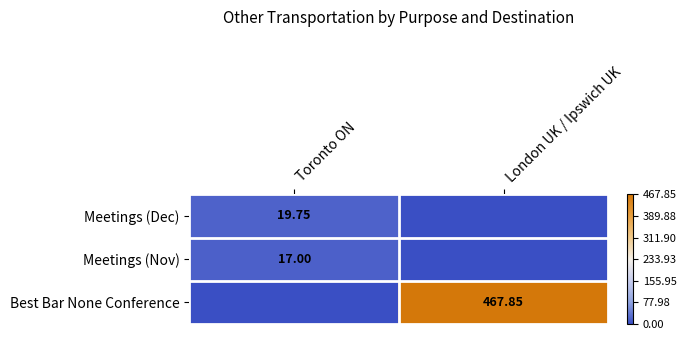

Is it true that Meetings (Dec) equals -1.3 at Toronto ON?

False